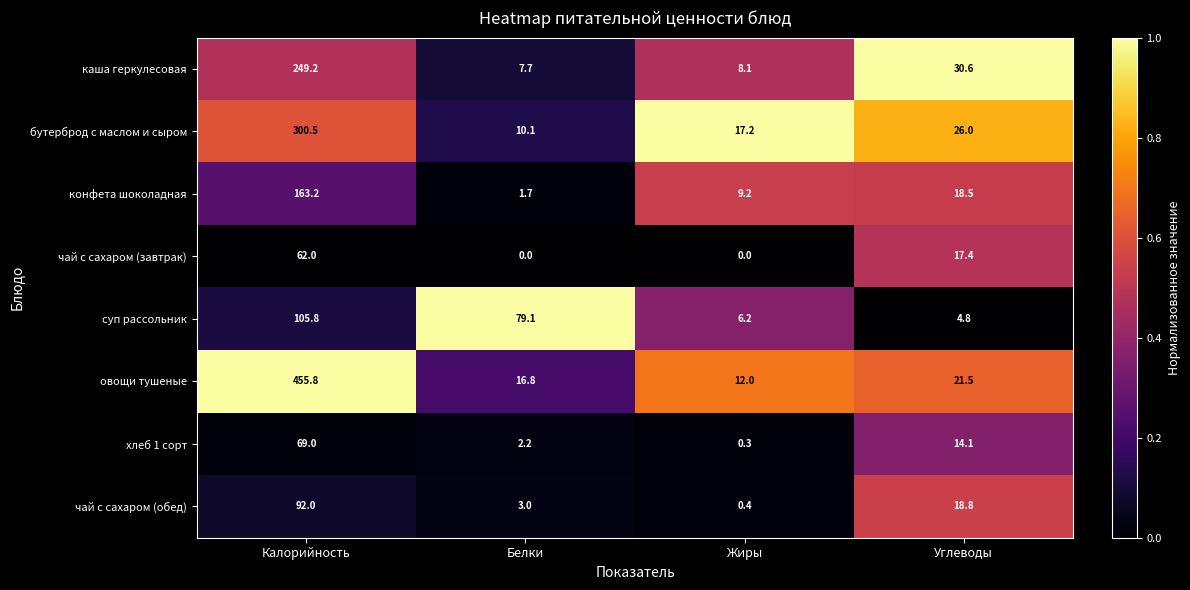

What is the difference between the highest and lowest values at Жиры?

17.2